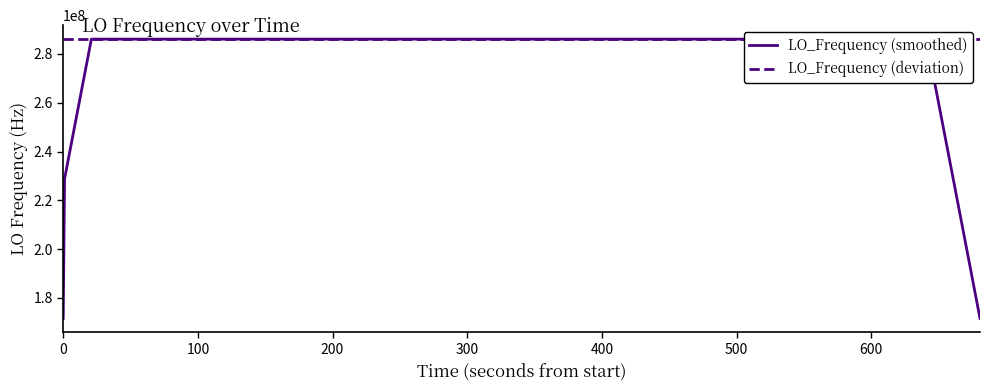

Which series has the largest total across all categories?

LO_Frequency (deviation)